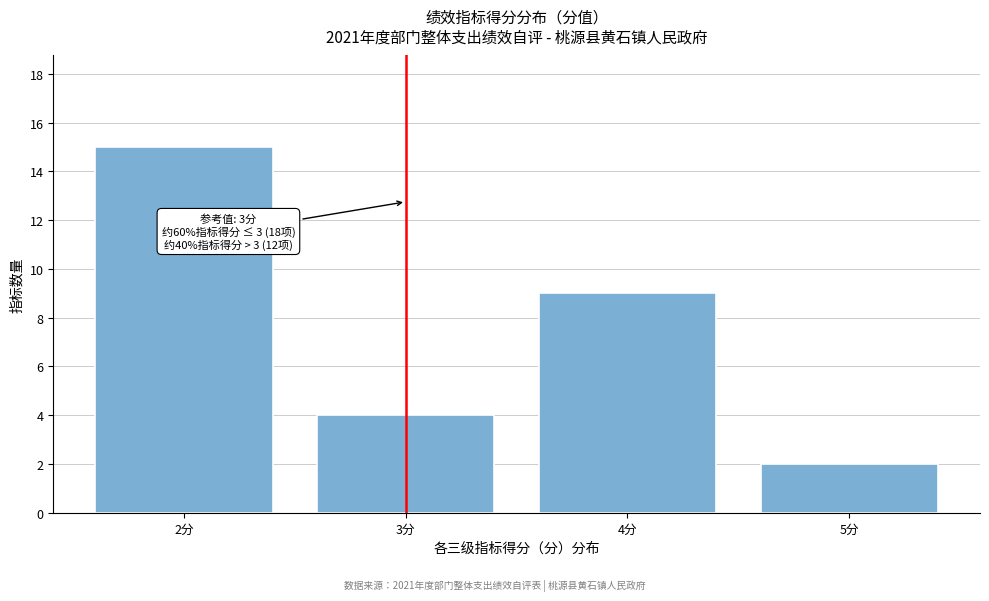

Over which range of the x-axis is the bar tallest?

1.5 to 2.5